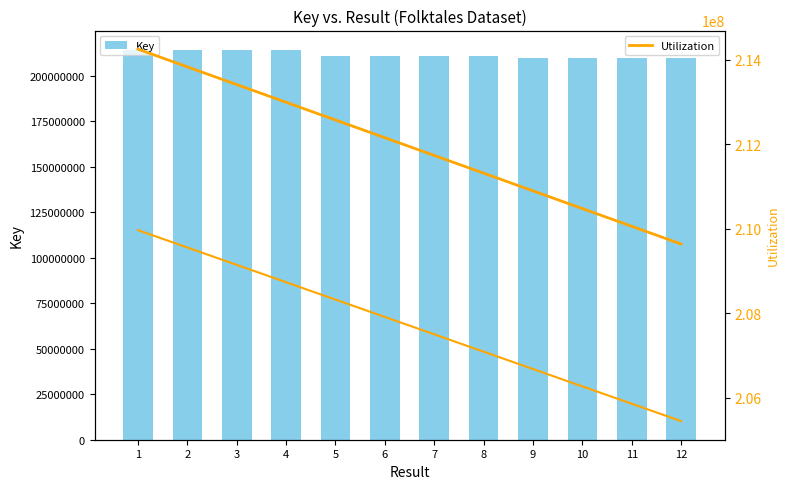

What are all the series names shown in the legend?

Key, Utilization